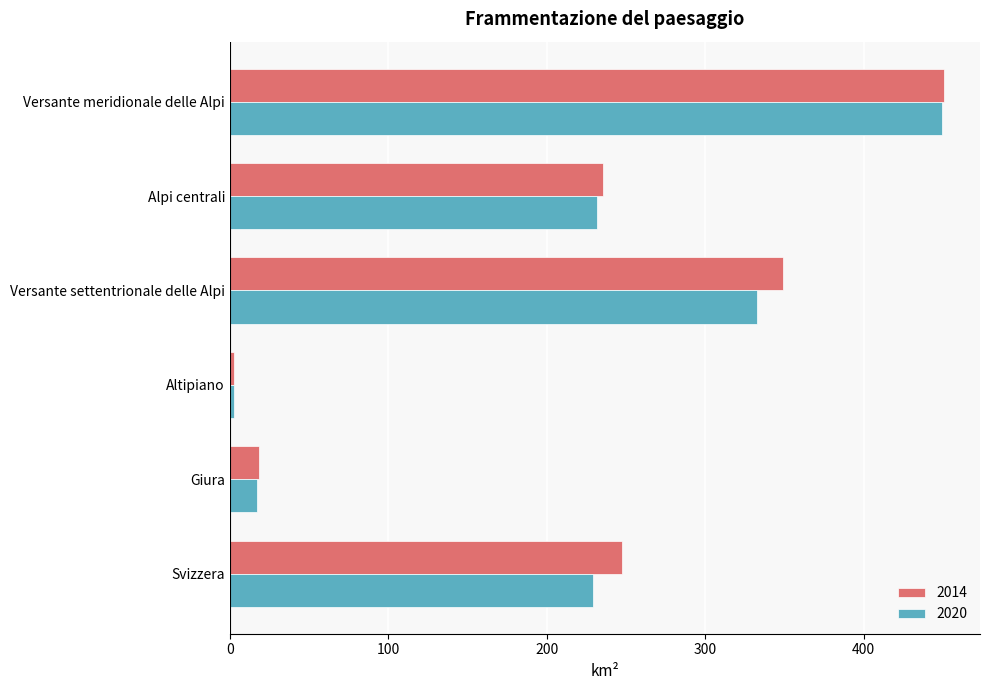

What are all the series names shown in the legend?

2014, 2020